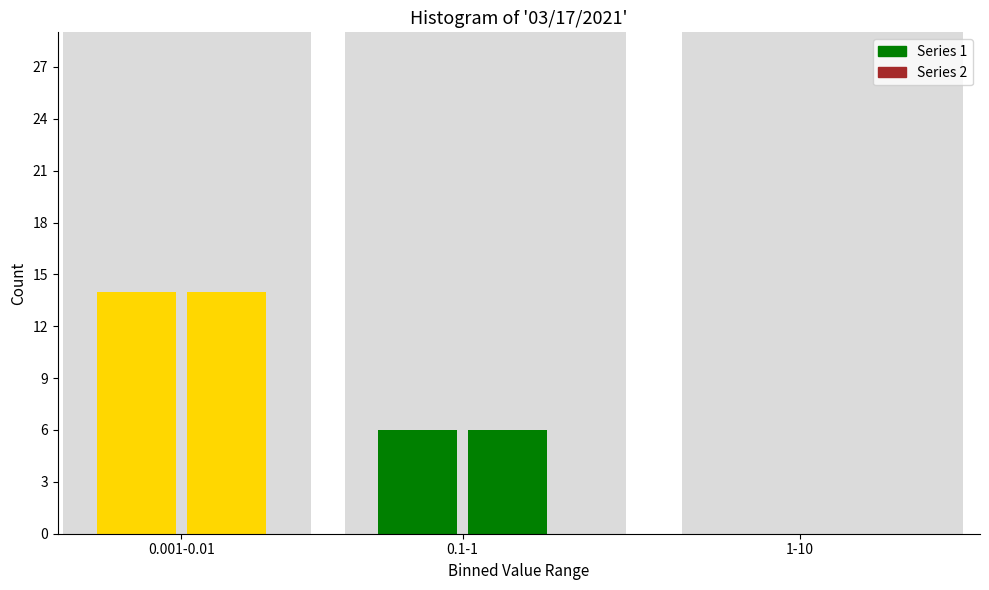

How many categories are shown in the chart?

3